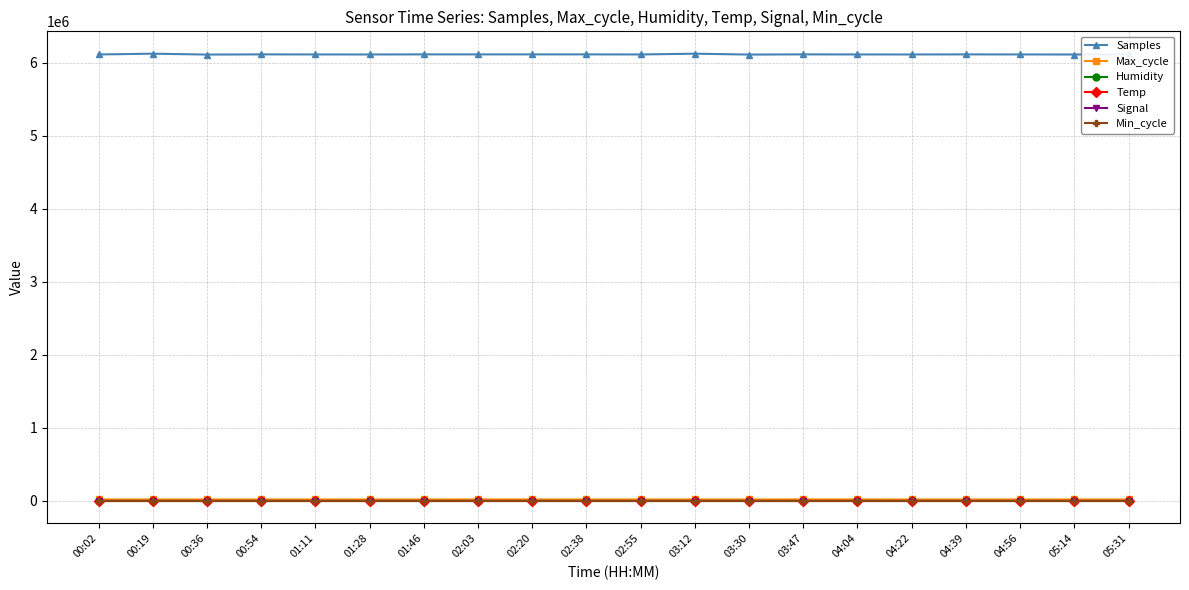

True or false: Samples has more than 0 points higher than both neighbors.

True